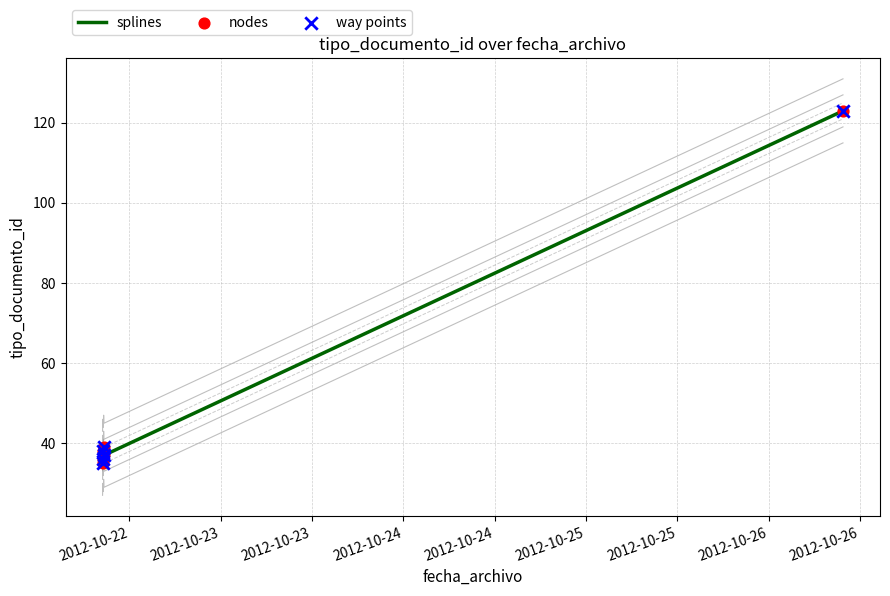

What are all the series names shown in the legend?

splines, nodes, way points